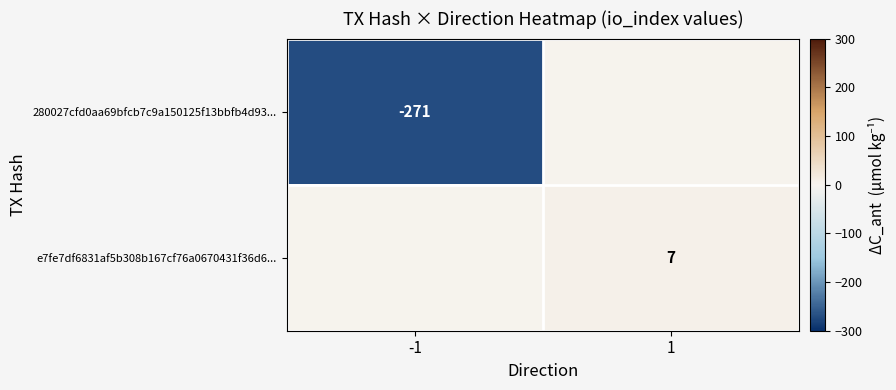

Which category has the lowest value across all series?

-1